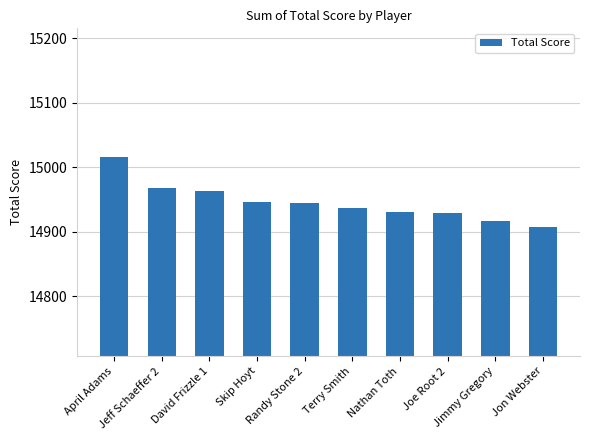

What is the maximum value shown in the chart?

15015